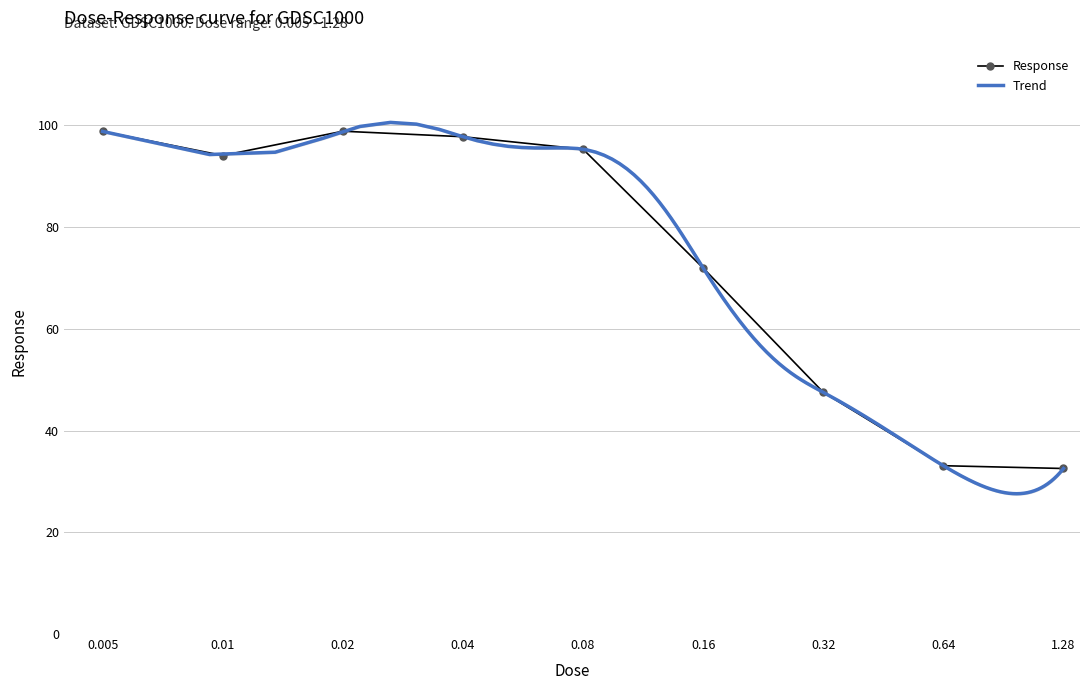

Is this an area chart (filled region under the line)?

No